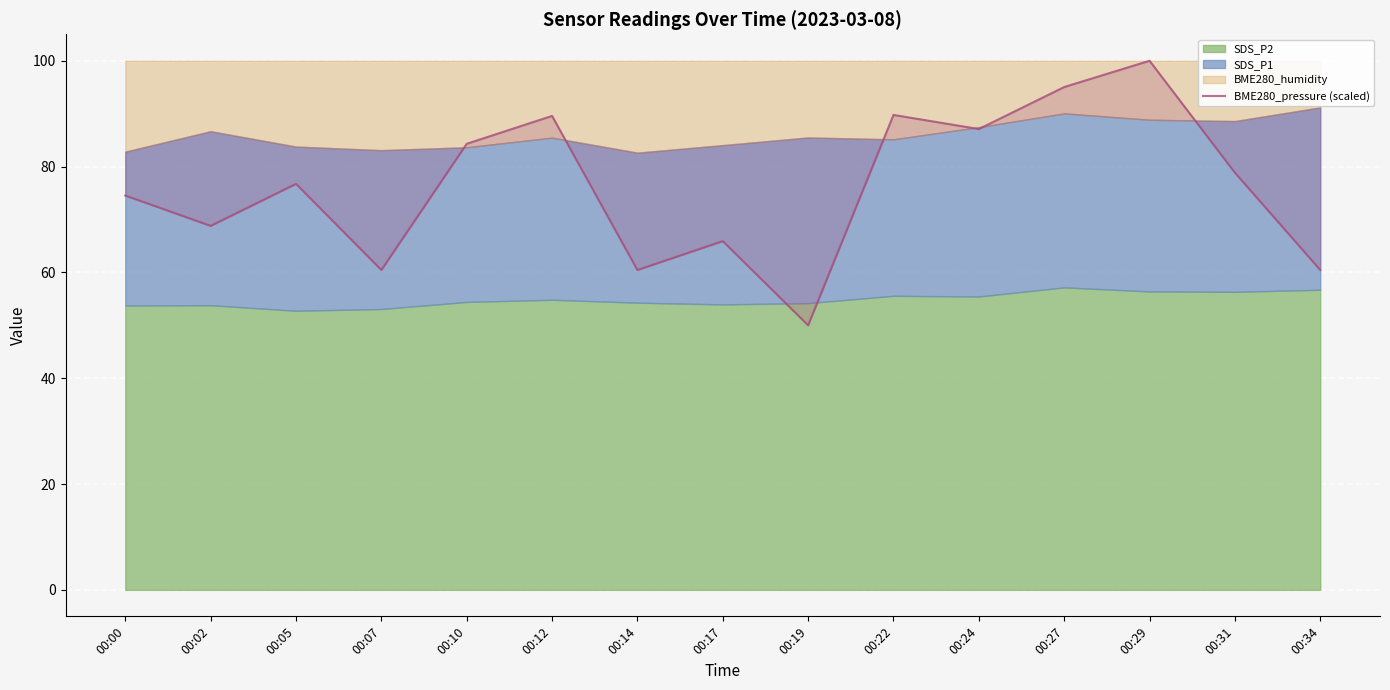

The value at 00:07 is 82.7. True or false?

False